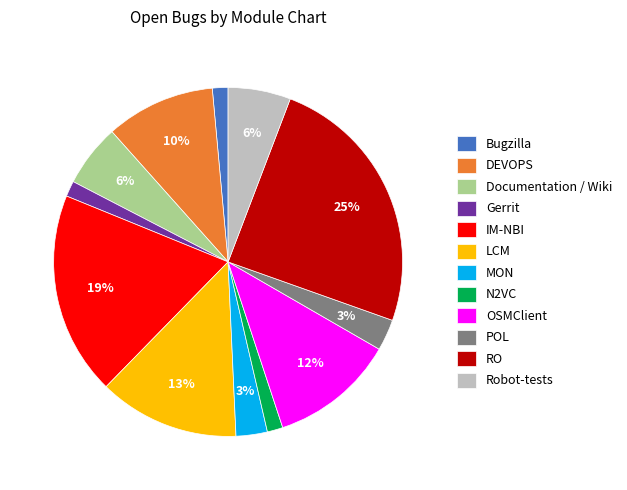

The POL slice represents 12% of the pie. True or false?

False